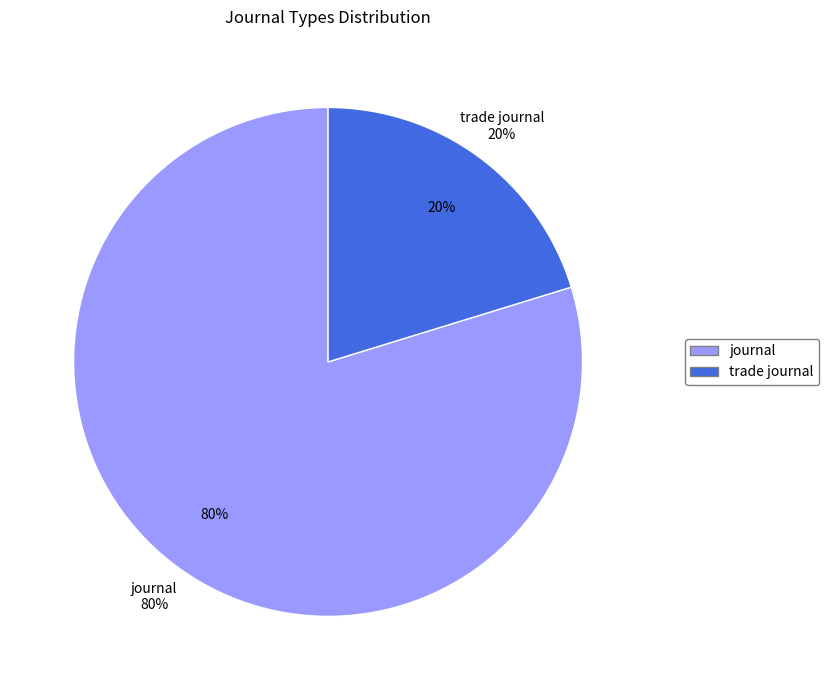

What percentage is NOT represented by trade journal?

79.7%